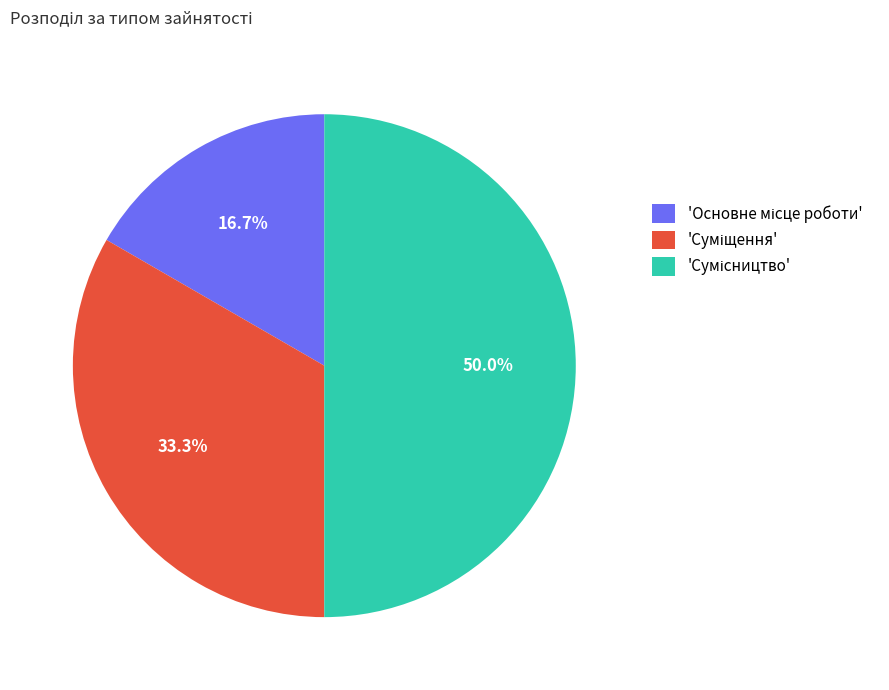

Which slice is the largest?

Сумісництво